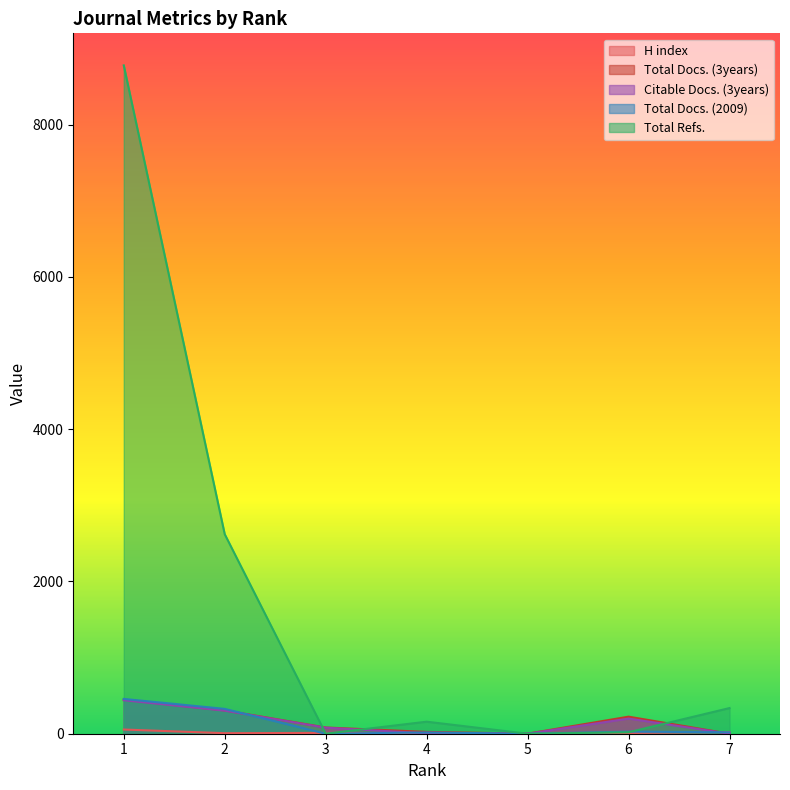

At how many categories does at least one series exceed 8564?

1